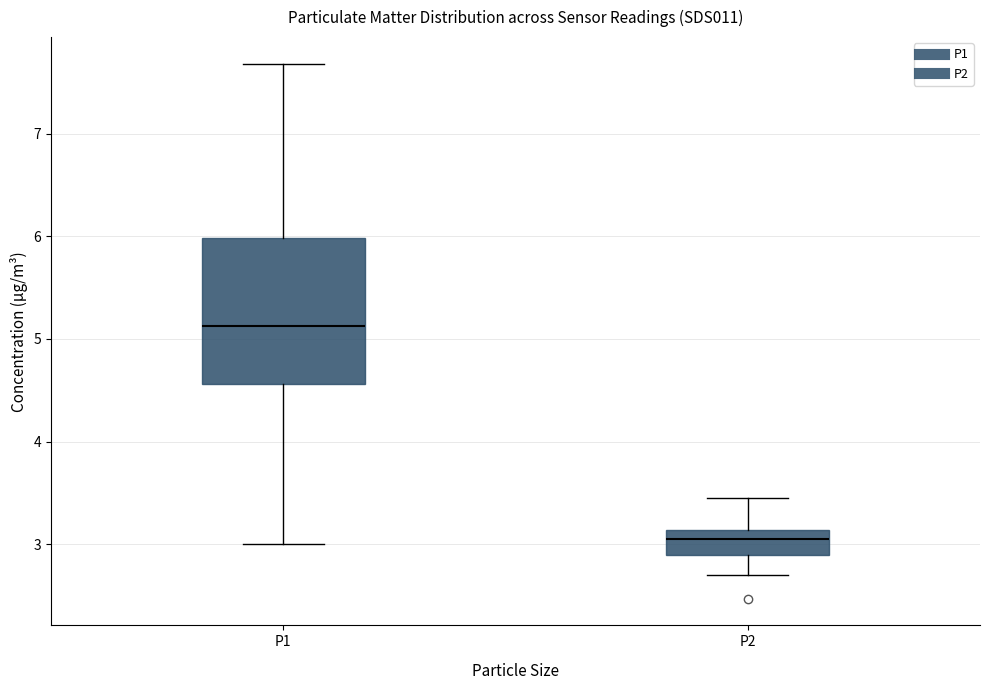

Comparing the boxes themselves (not the whiskers), which one is the tallest?

P1